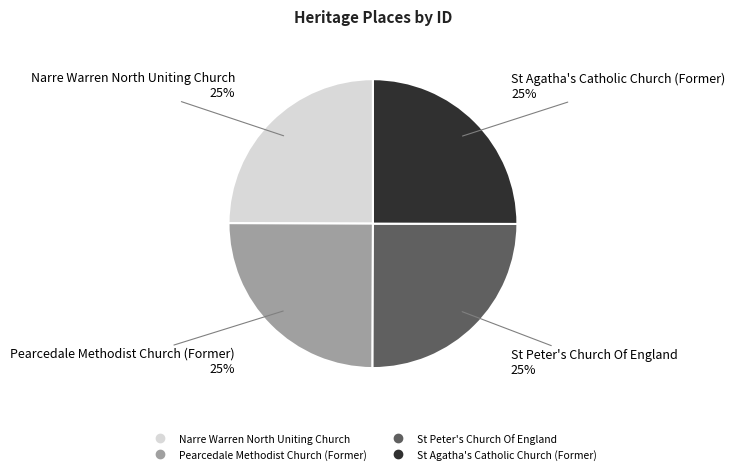

The Narre Warren North Uniting Church slice represents 17% of the pie. True or false?

False